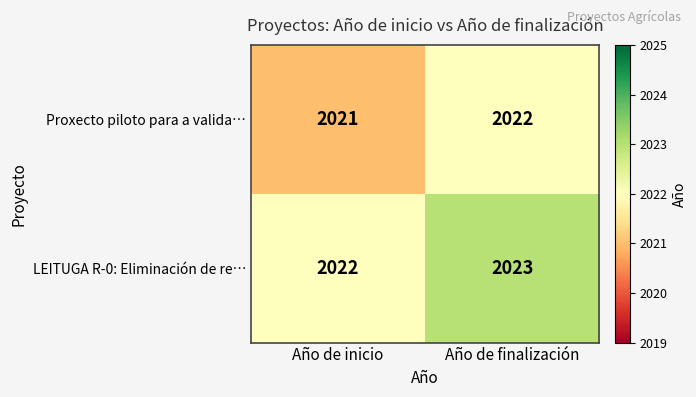

At Año de inicio, list the series in order from largest to smallest.

LEITUGA R-0: Eliminación de re…, Proxecto piloto para a valida…